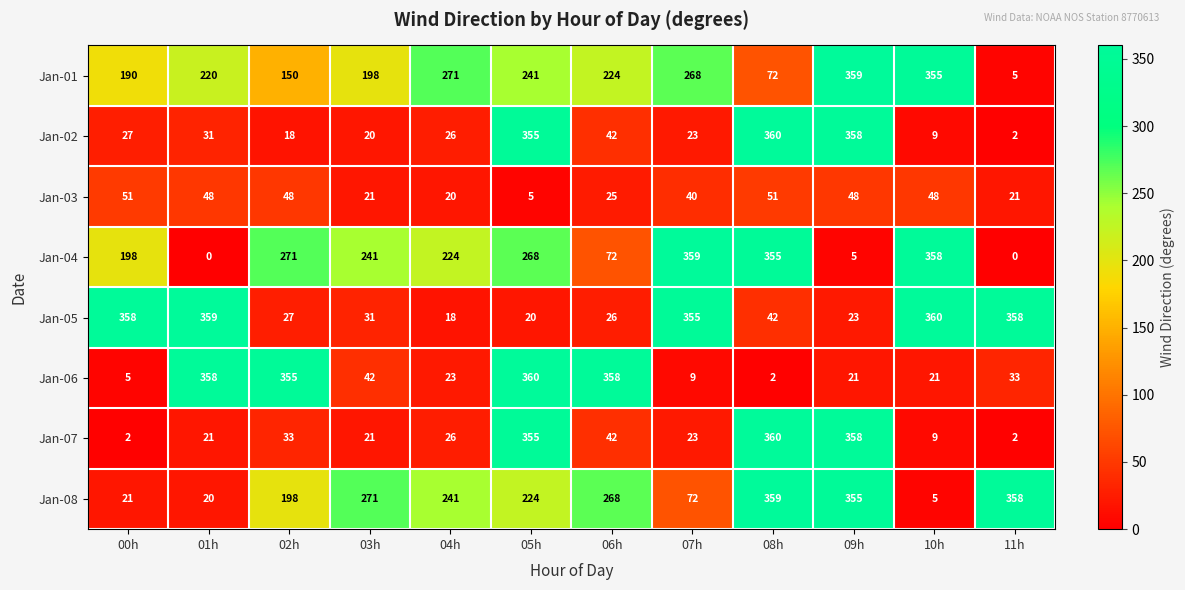

Count the number of data series in this chart.

8